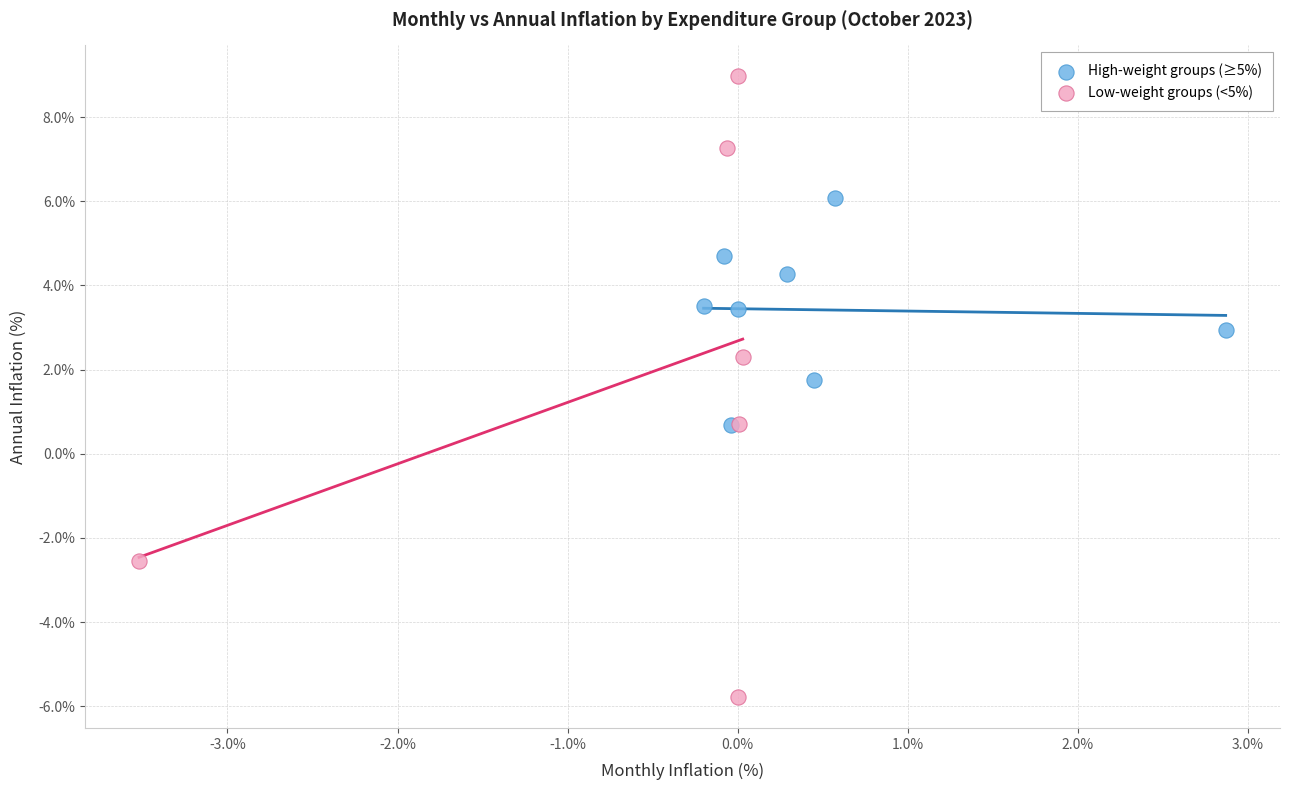

Which series reaches the minimum Y coordinate?

Low-weight groups (<5%)